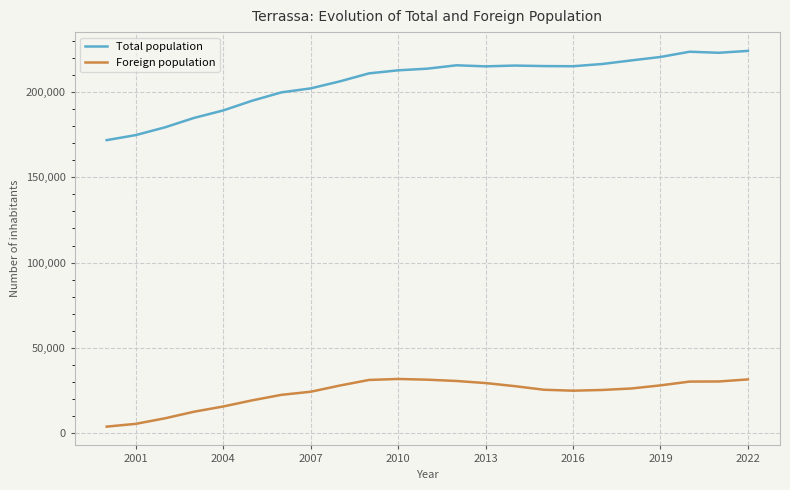

True or false: Total population and Foreign population cross at least once.

False